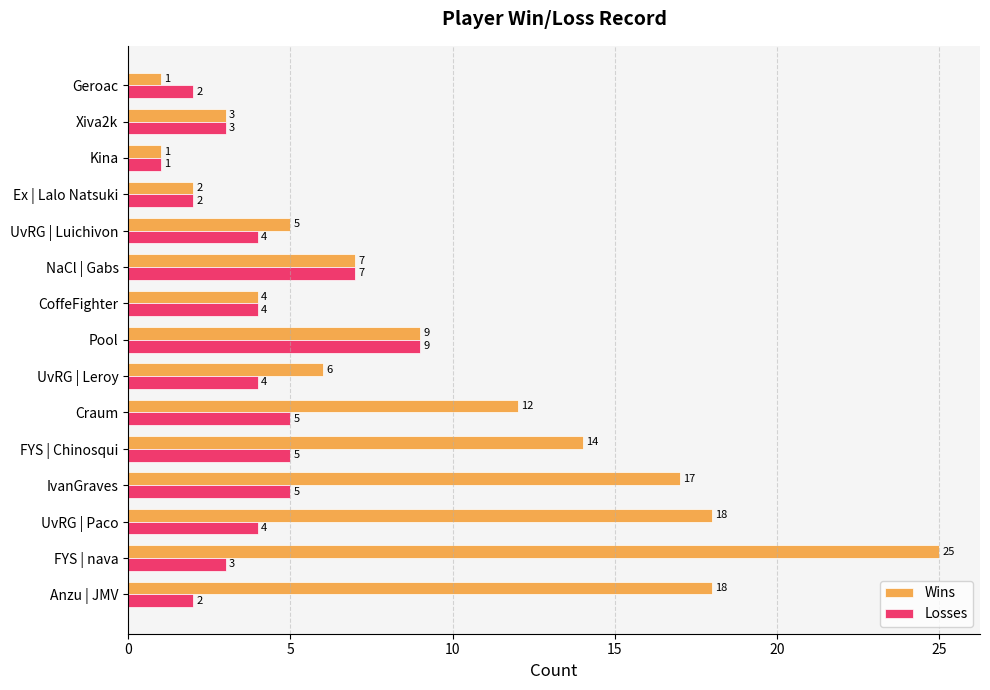

The value of Losses at CoffeFighter is 4. True or false?

True